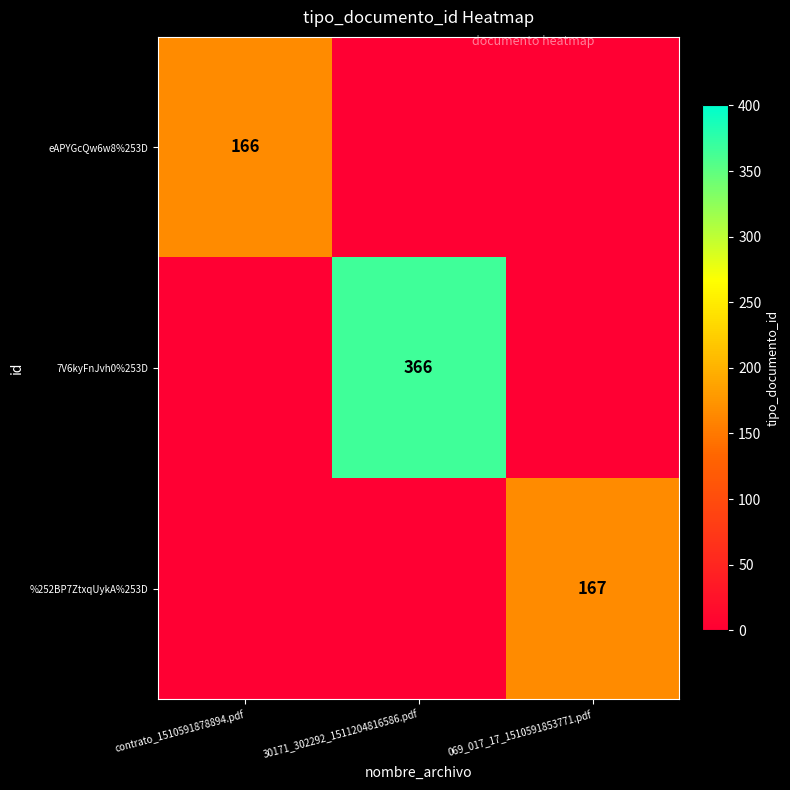

What is the difference between the highest and lowest values at 069_017_17_1510591853771.pdf?

167